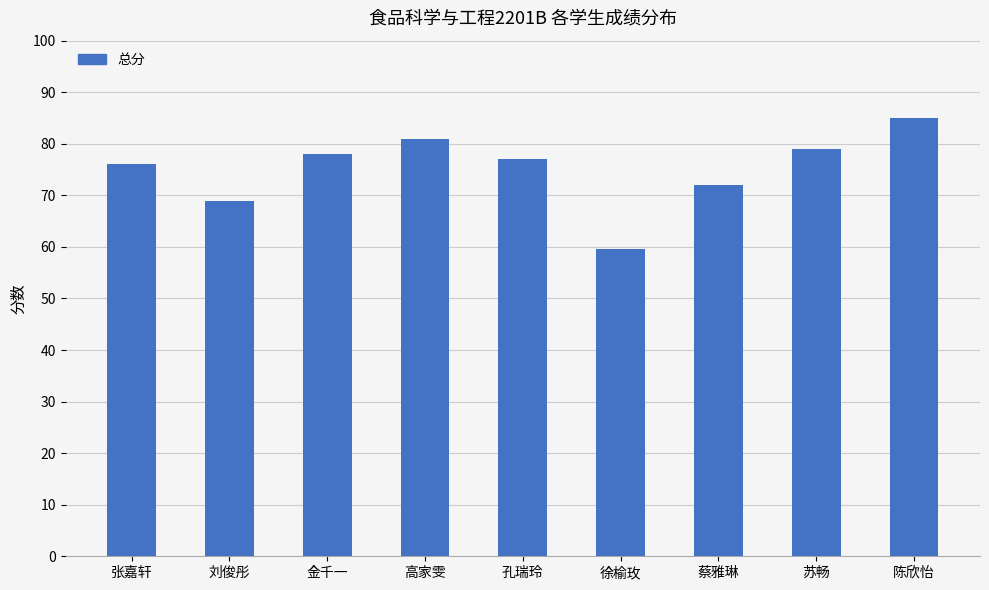

How many bars are there in total?

9